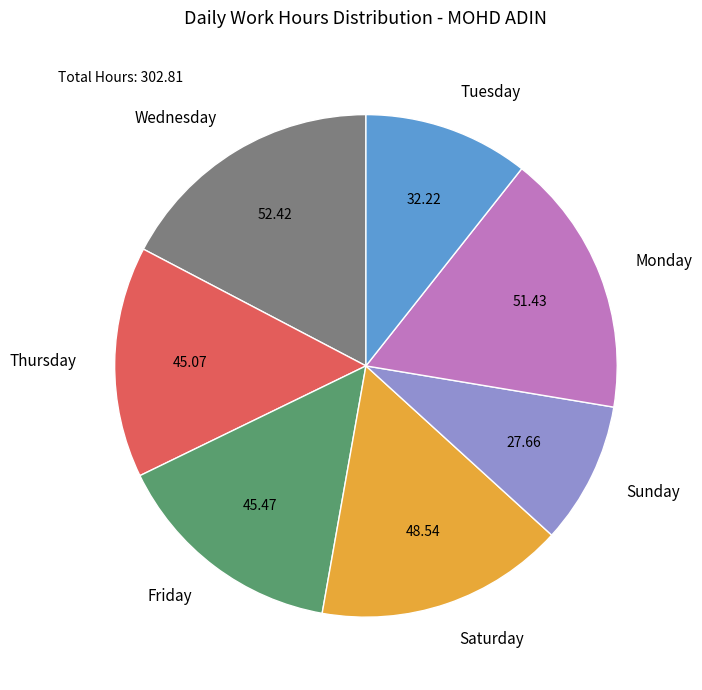

Which category has the smallest portion of the pie?

Sunday